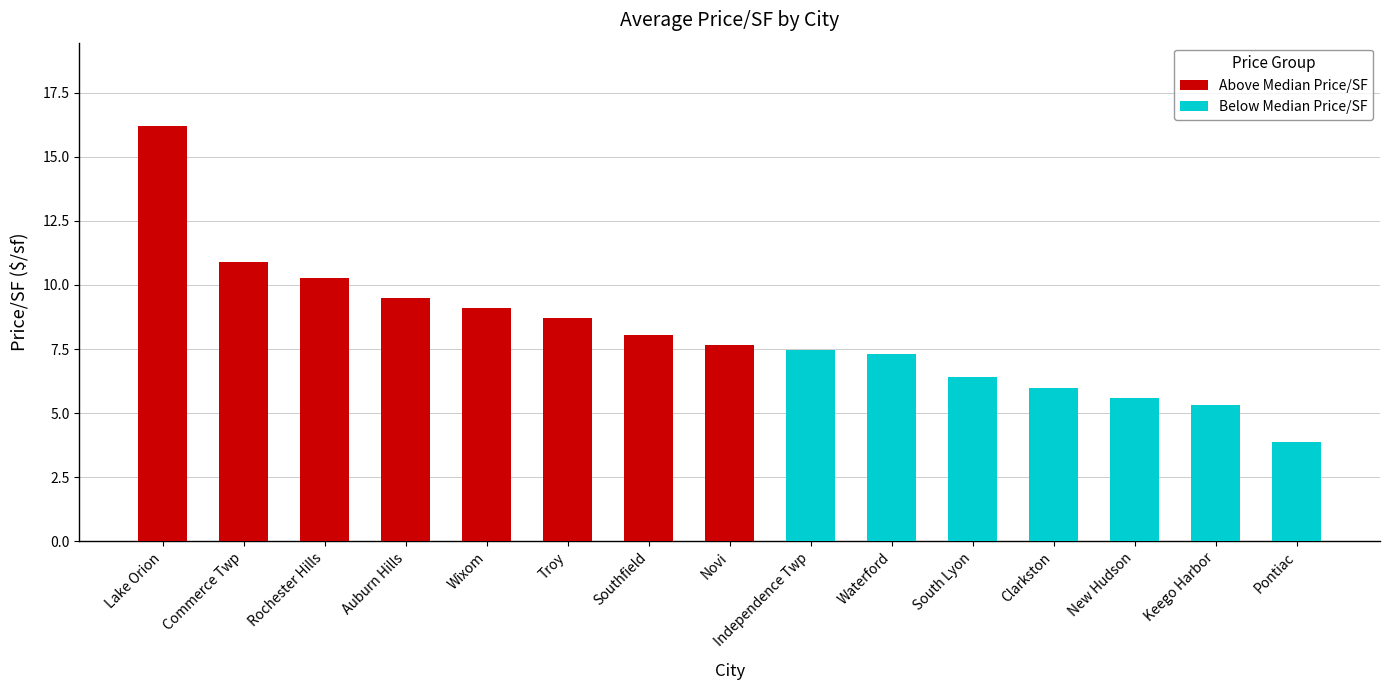

The Above Median Price/SF series shows 8.7 at Troy. True or false?

True